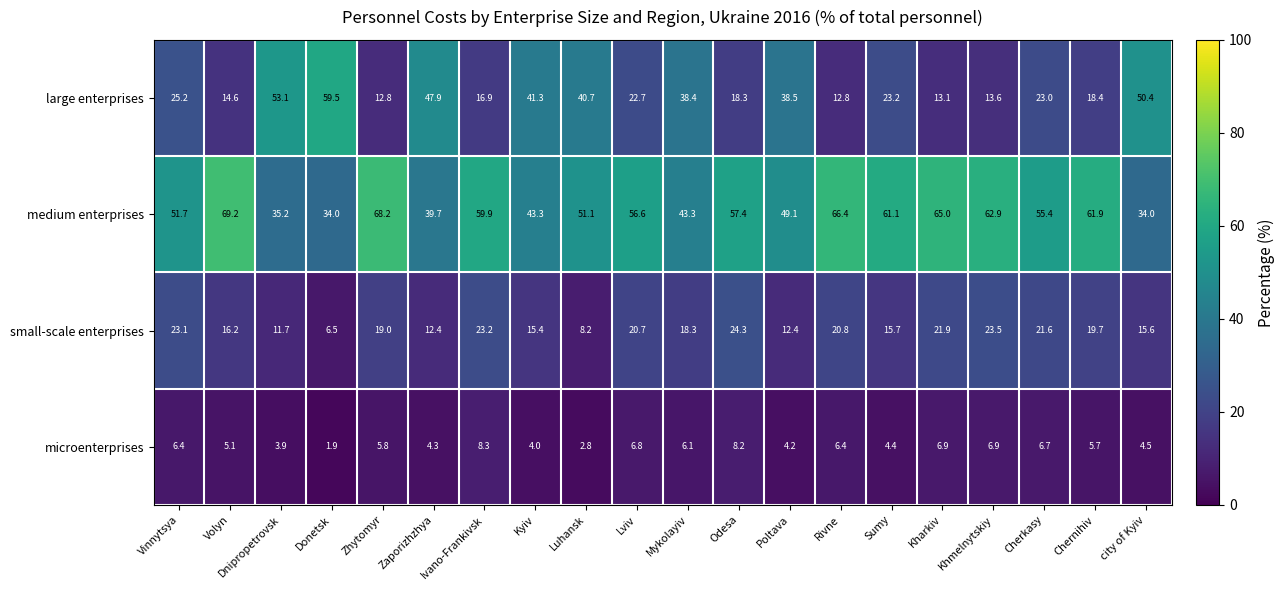

Which series has the largest range (max minus min)?

large enterprises